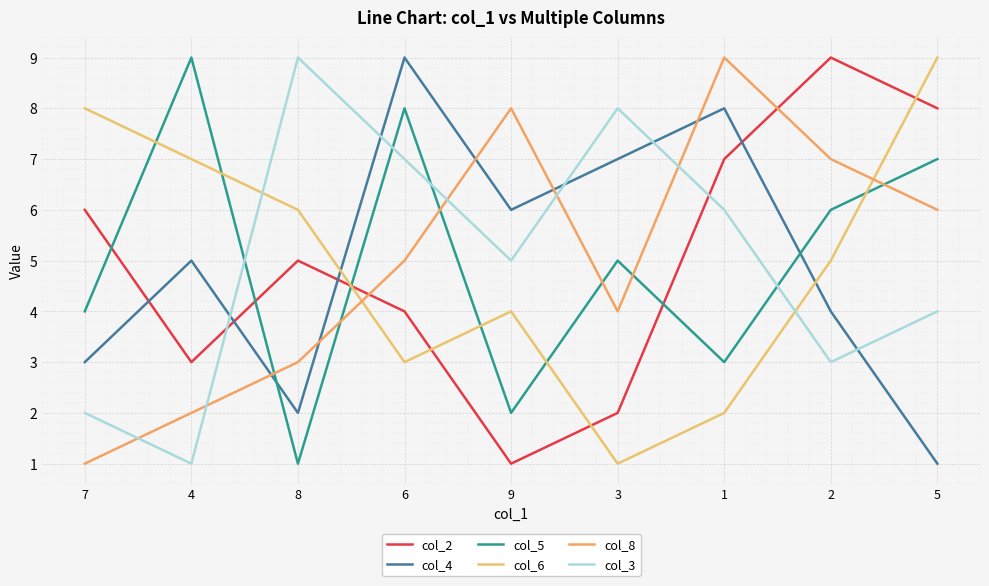

How many lines are shown in the chart?

6